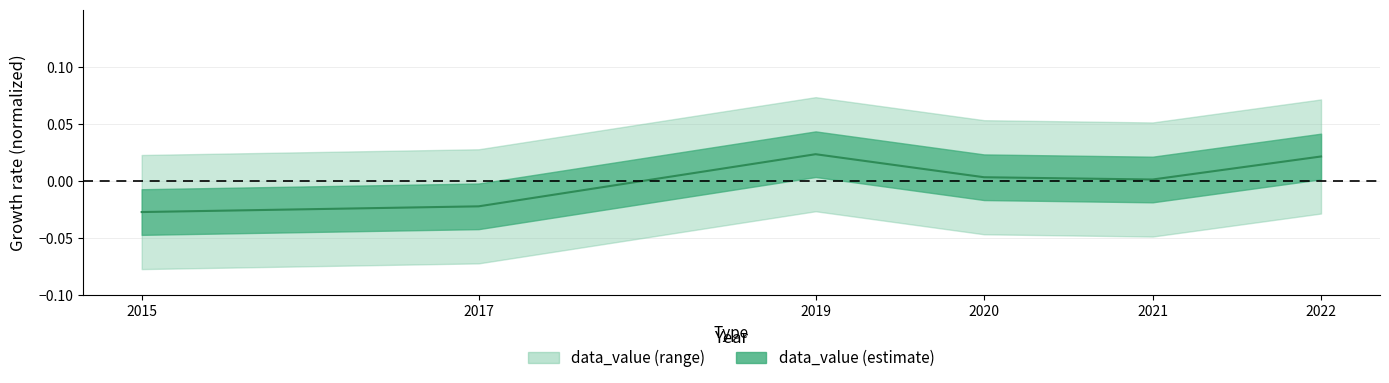

True or false: the data shows -0.0 at 2017.

True